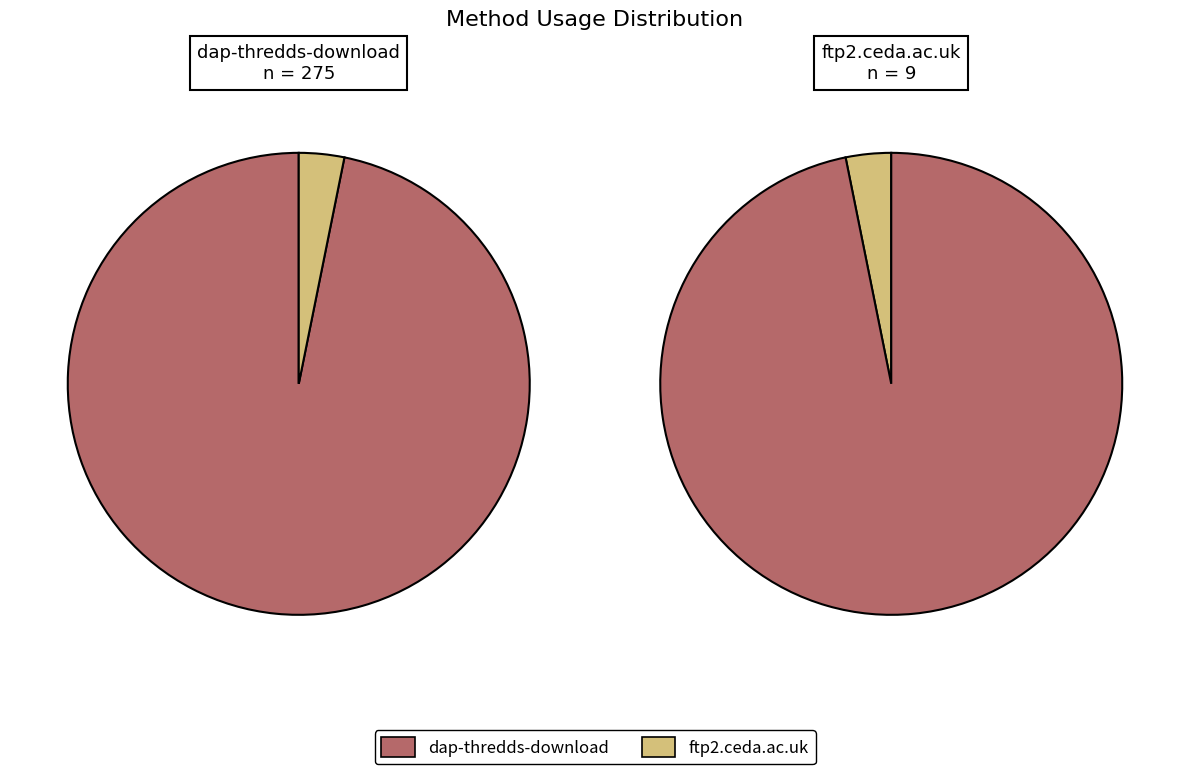

How many segments does this pie chart have?

2